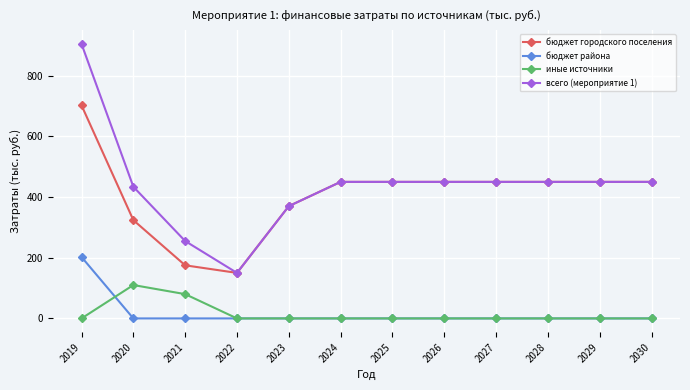

At which category does бюджет городского поселения reach its first local valley?

2022